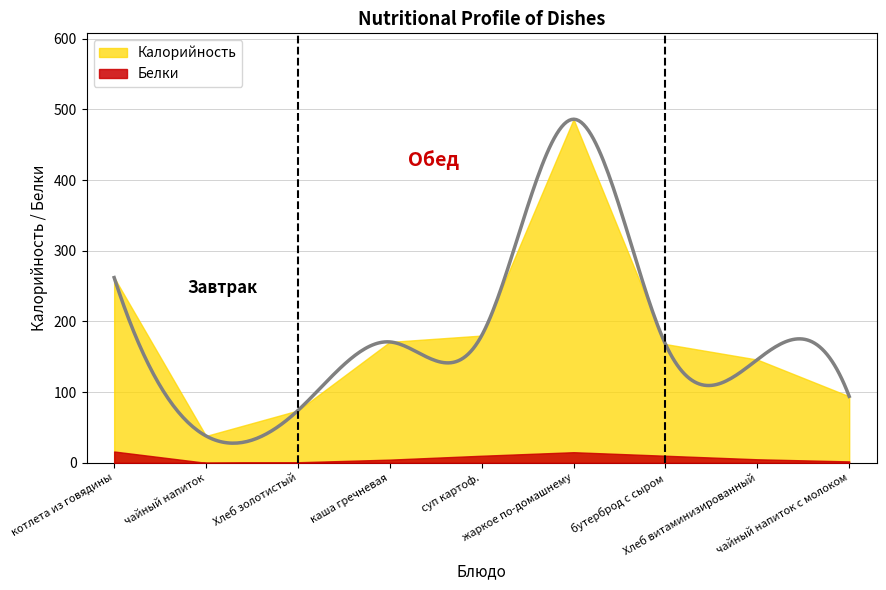

True or false: Калорийность has a value of 168.0 at бутерброд с сыром.

True